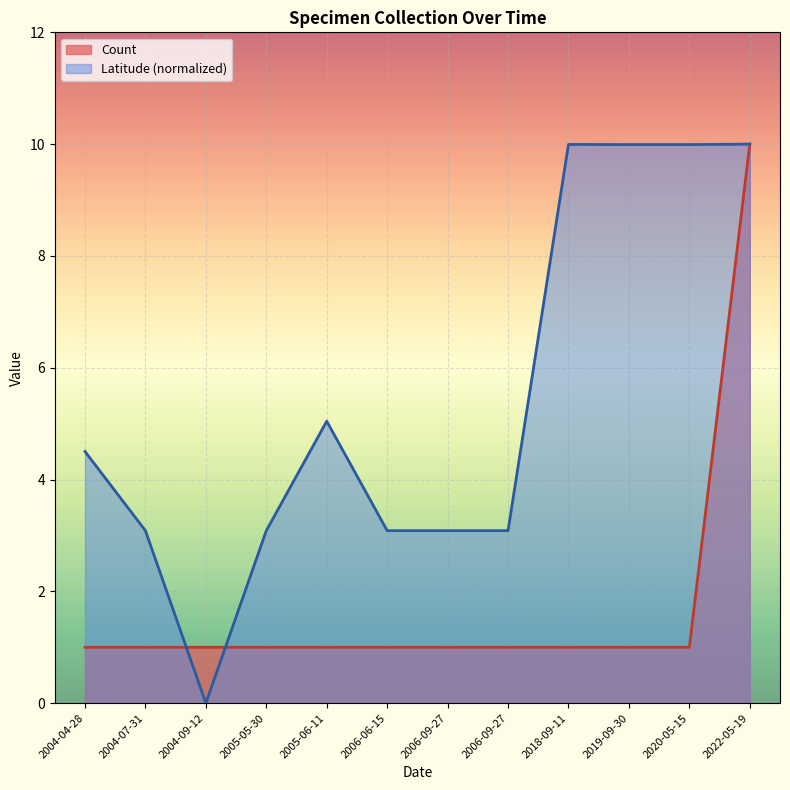

How many values in Latitude (normalized) are above zero?

11